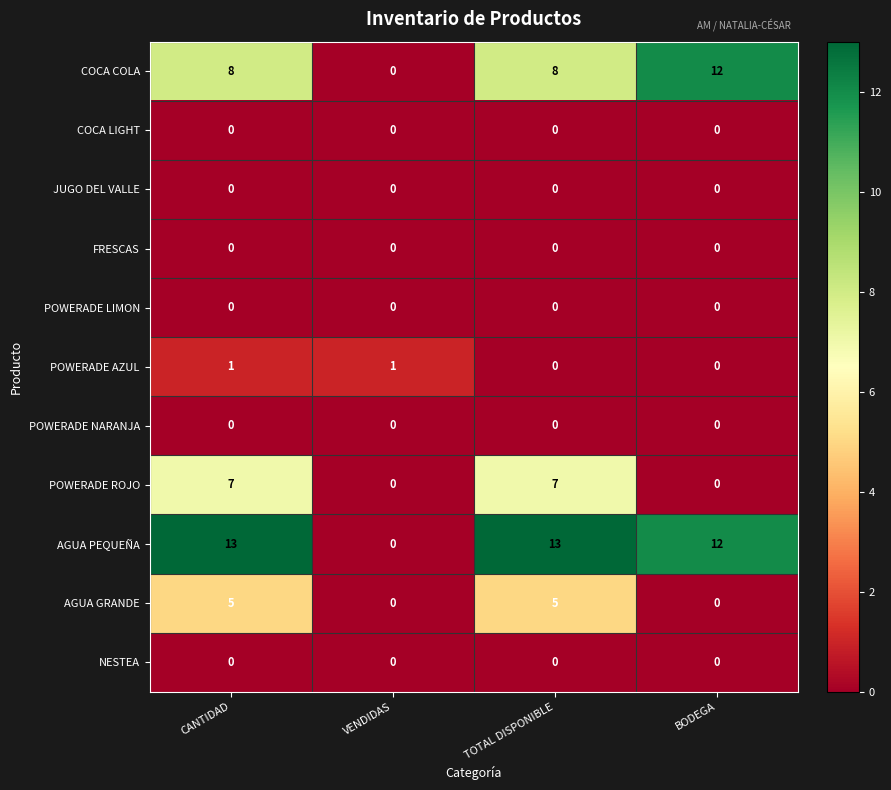

What is the total value across all series at TOTAL DISPONIBLE?

33